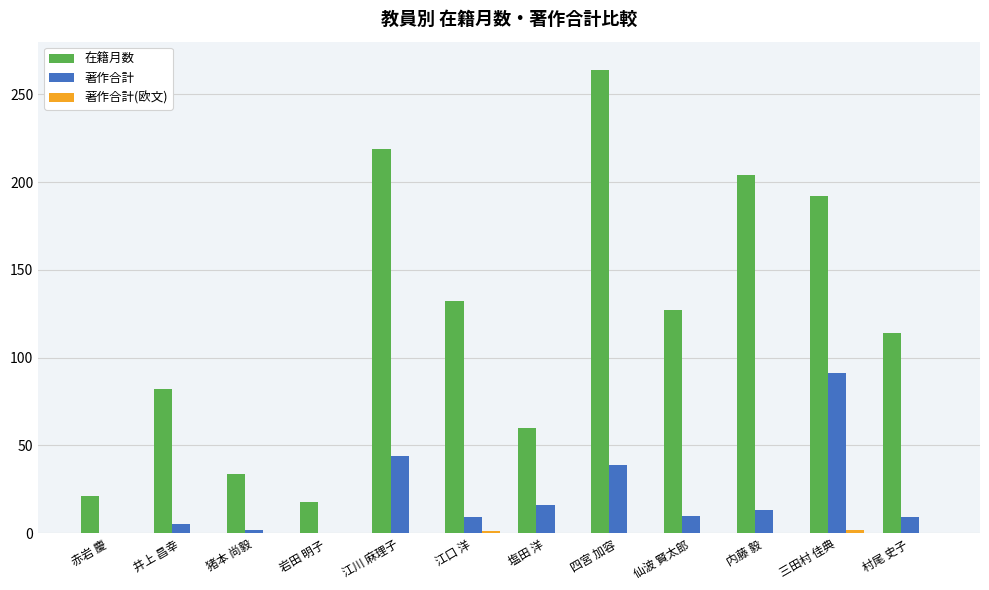

Does the chart contain stacked bars?

No